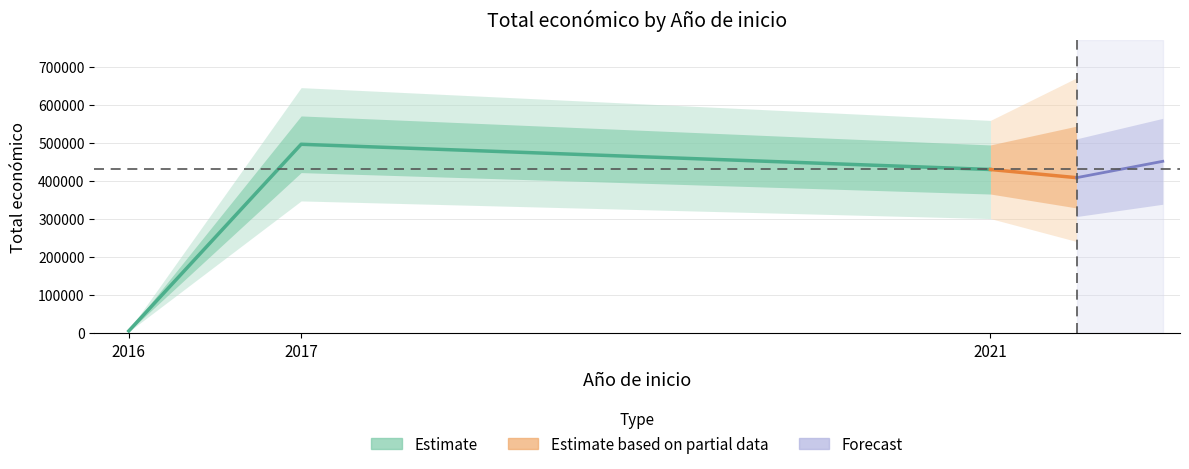

What is the approximate value at 2017?

492343